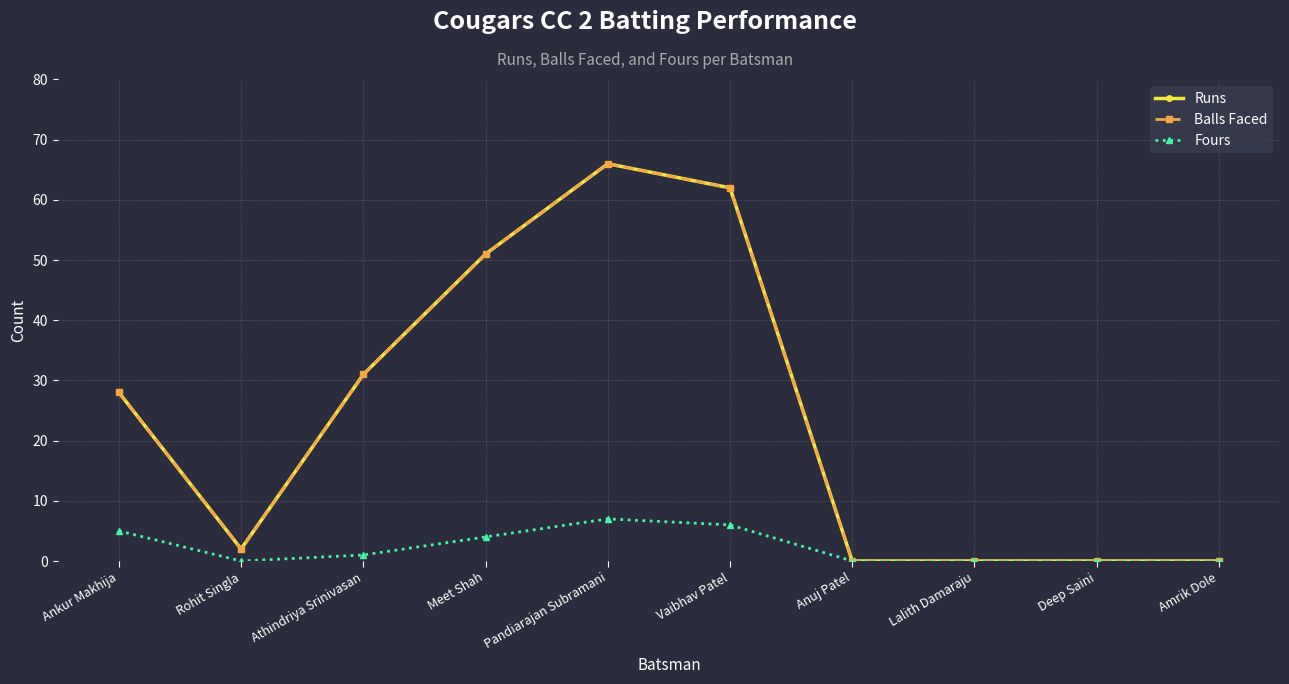

The value of Fours at Lalith Damaraju is -2. True or false?

False